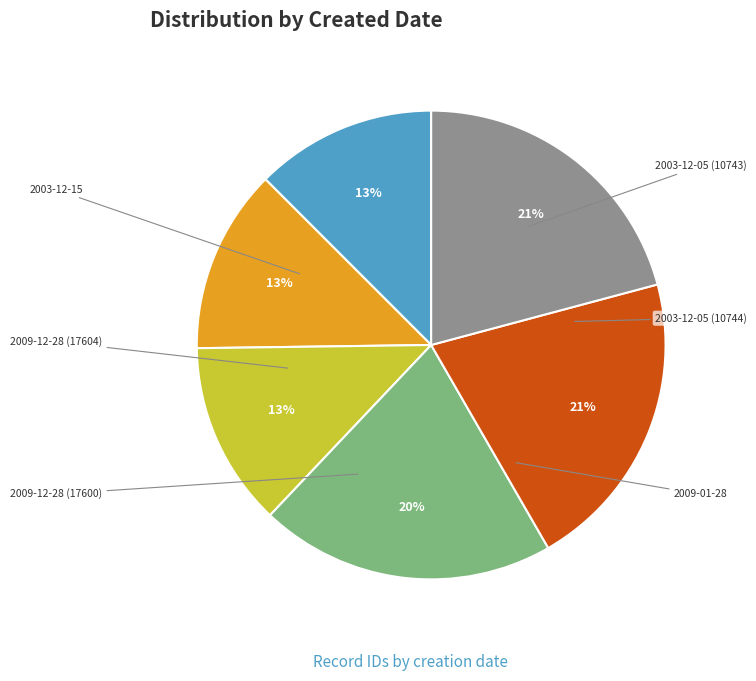

How many slices are in this pie chart?

6